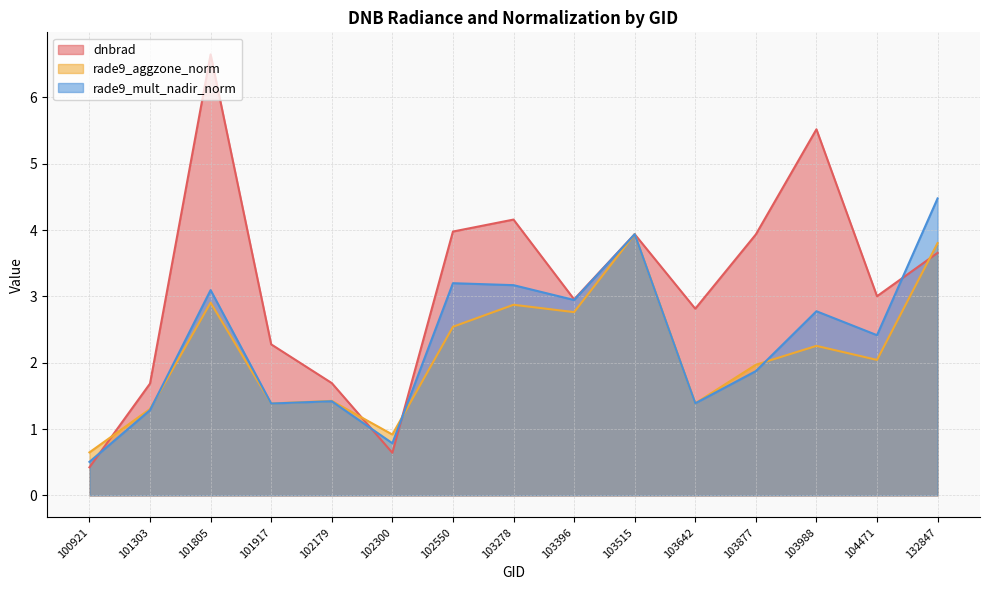

At which category does rade9_aggzone_norm reach its first local valley?

101917